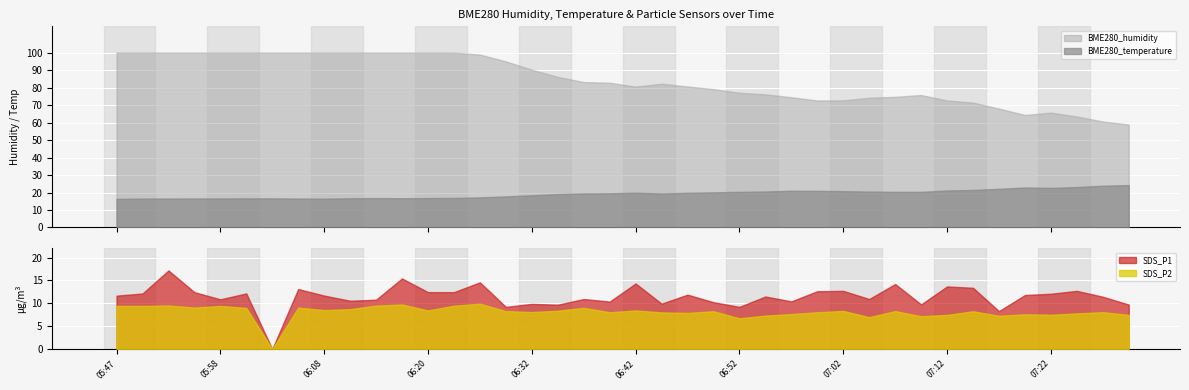

True or false: BME280_humidity has a value of 142.5 at 06:17.

False